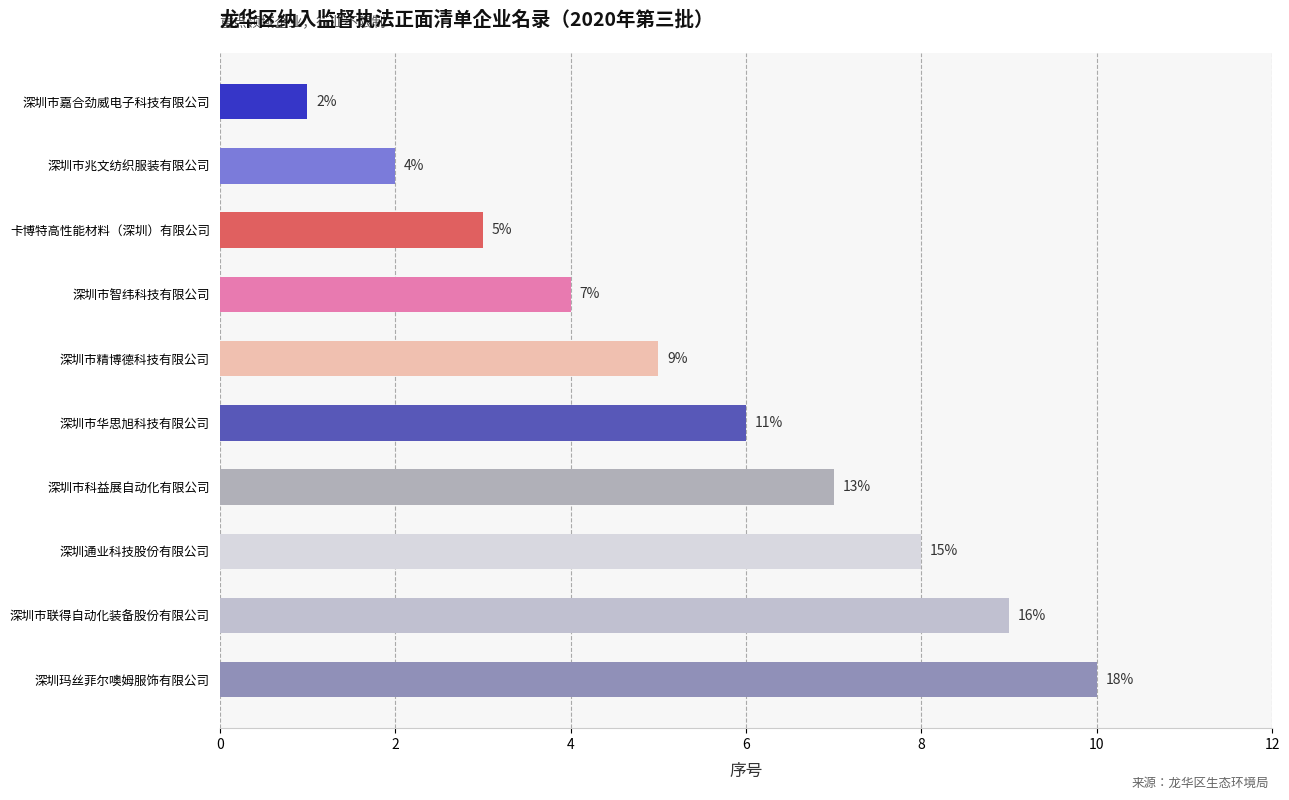

Where is the data nearest to the value 5?

深圳市精博德科技有限公司